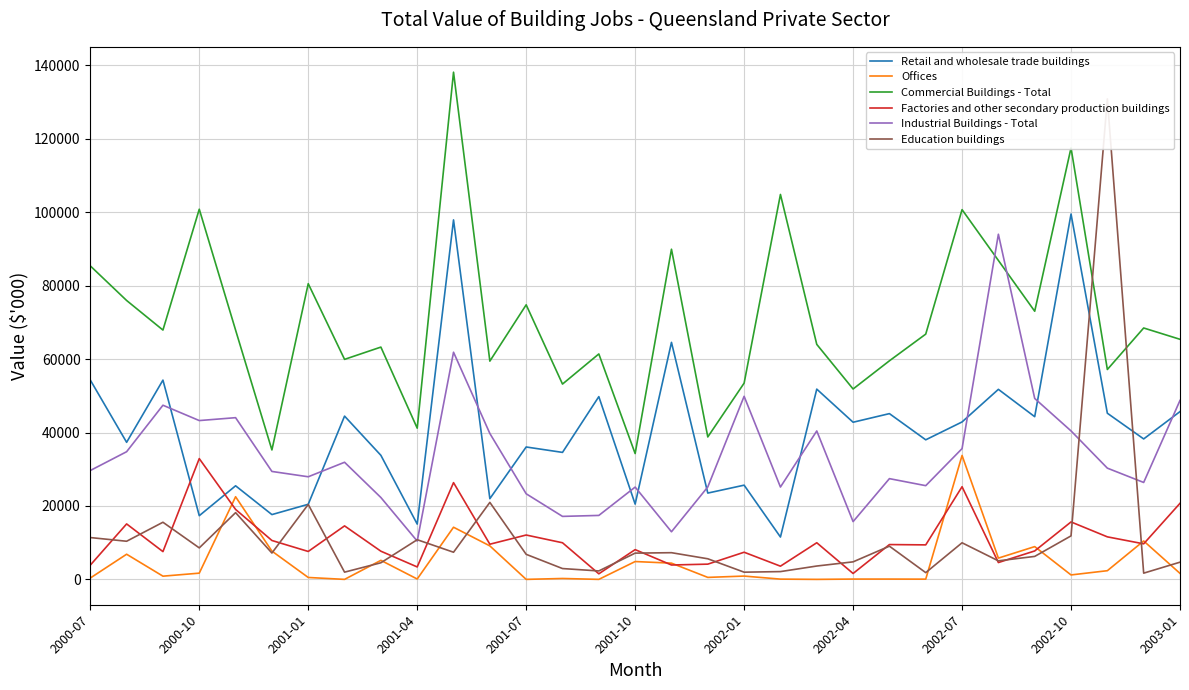

After their last crossing, which series has the higher values: Industrial Buildings - Total or Commercial Buildings - Total?

Commercial Buildings - Total